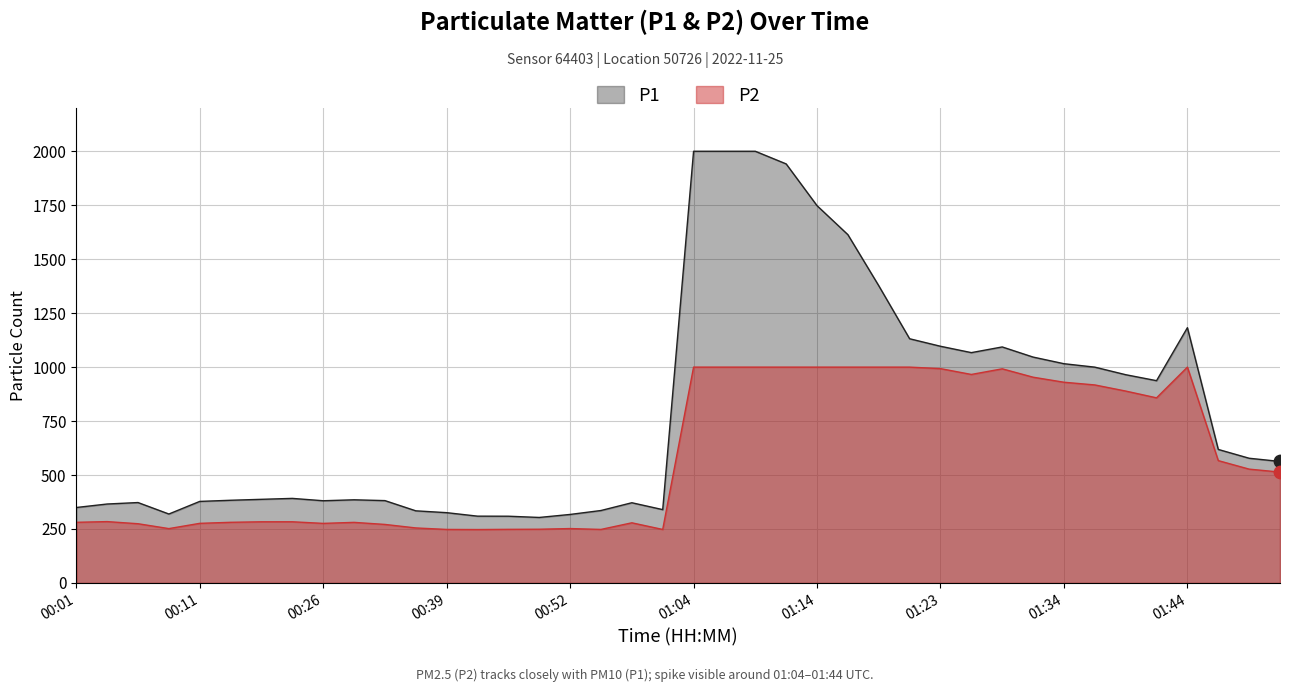

What are all the series names shown in the legend?

P1, P2